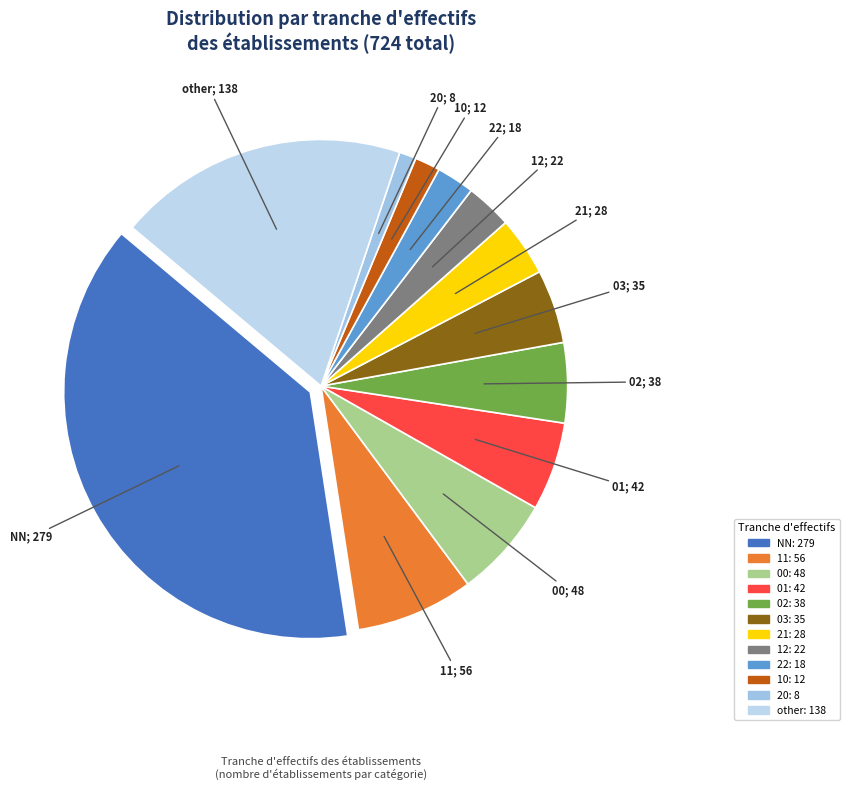

Is 20 the majority of the pie?

No